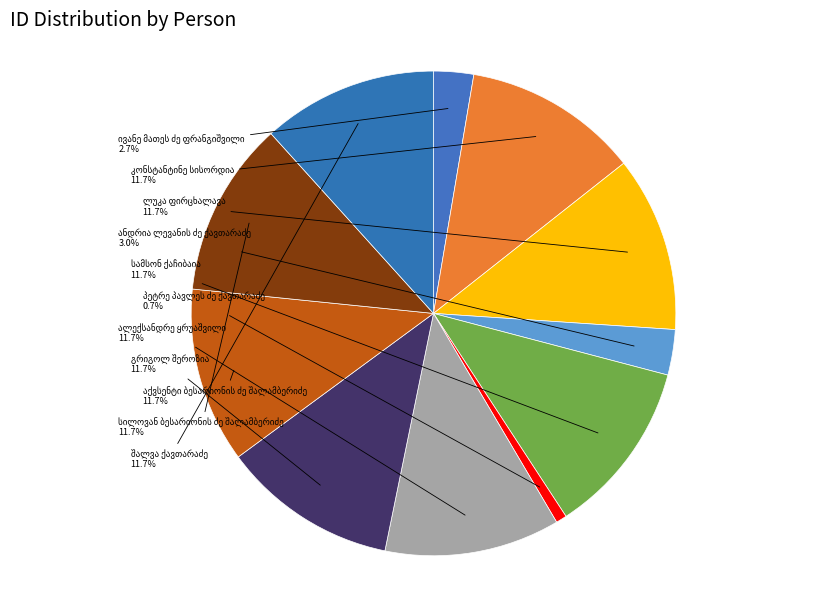

What is the largest slice in the pie chart?

კონსტანტინე სისორდია